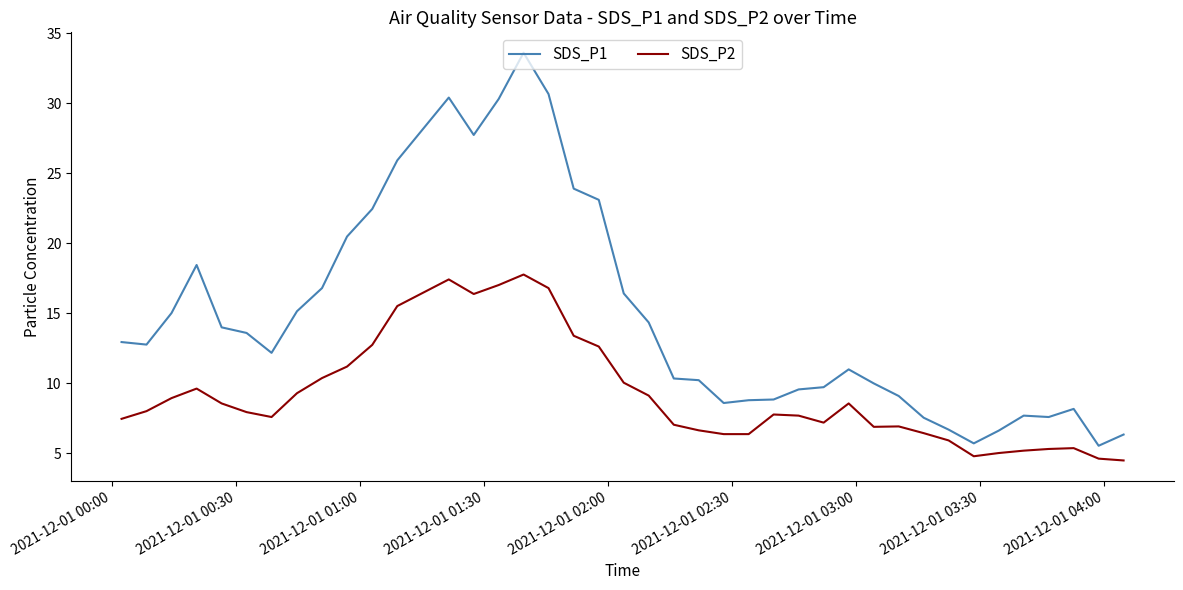

Rank the series by their average value, from lowest to highest.

SDS_P2, SDS_P1